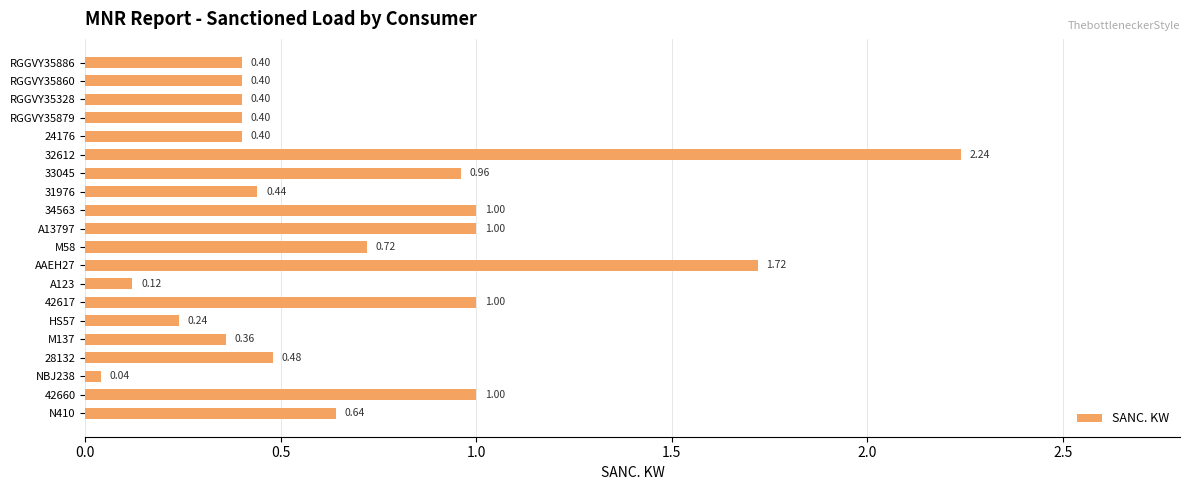

What is the sum of all values?

14.0